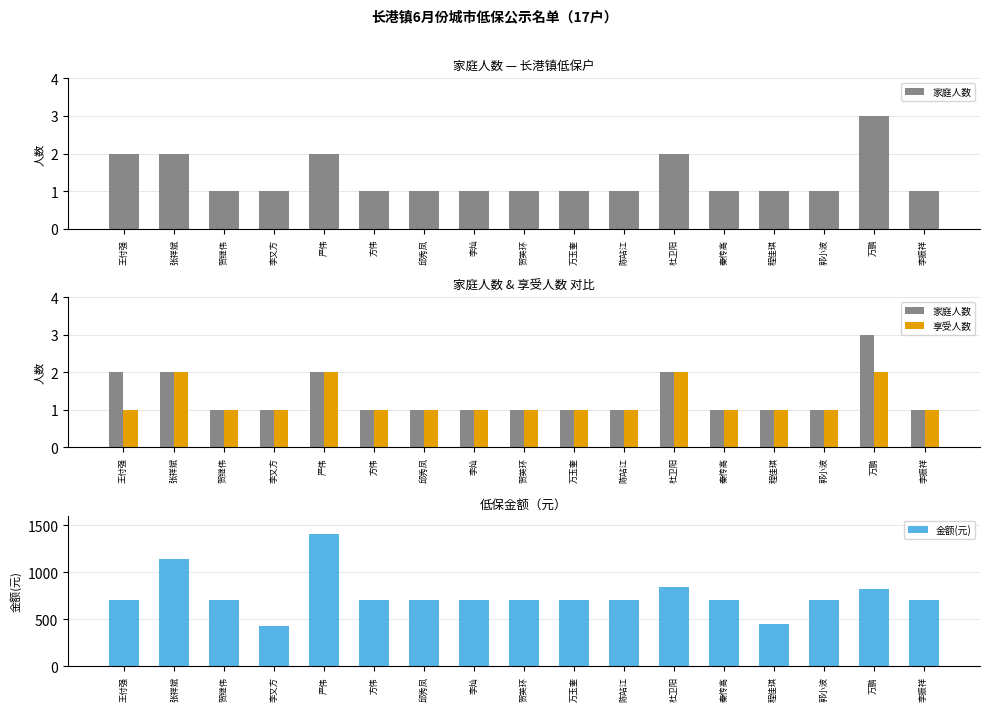

Is the value of 家庭人数 at 王付强 greater than the value of 金额(元) at 李又方?

No